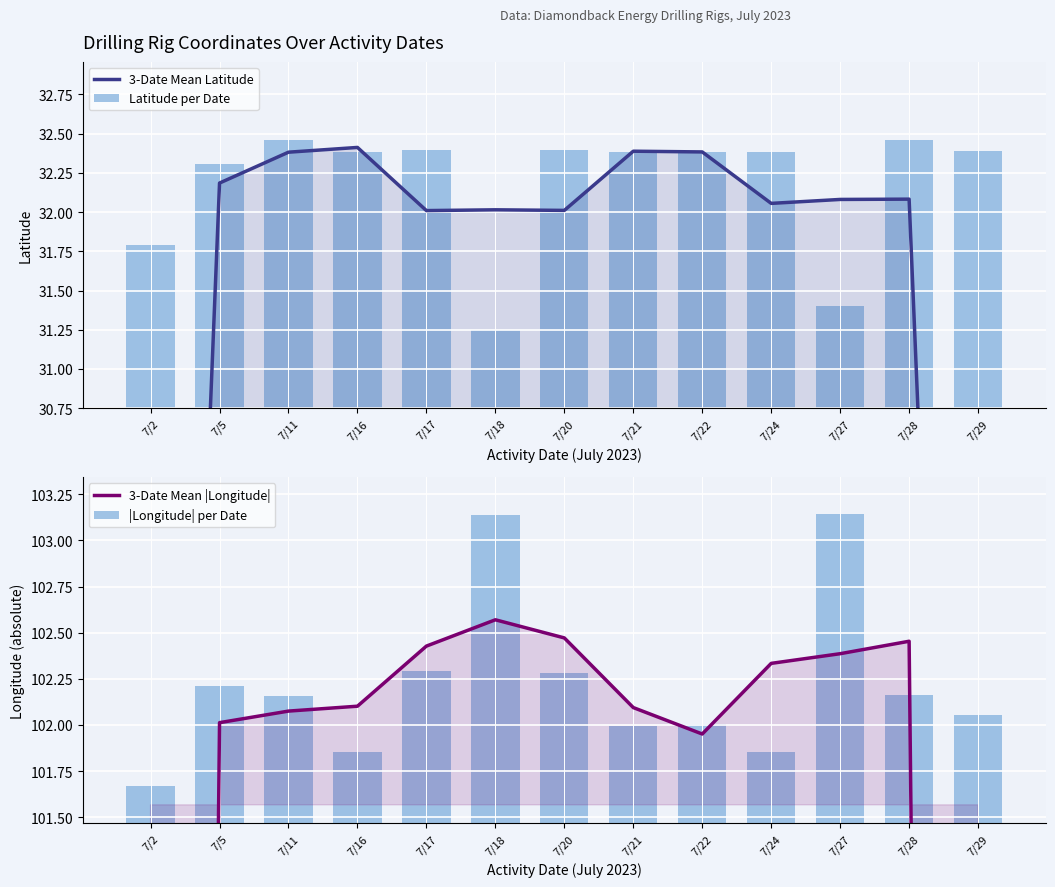

Which series has the widest spread of values?

3-Date Mean |Longitude|